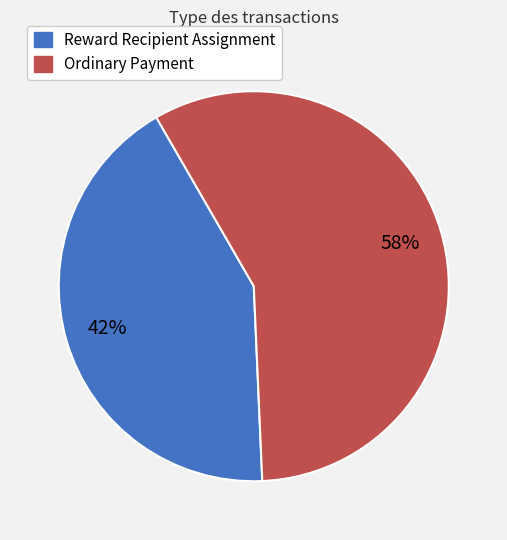

Is it true that Ordinary Payment is 58% of the pie?

True